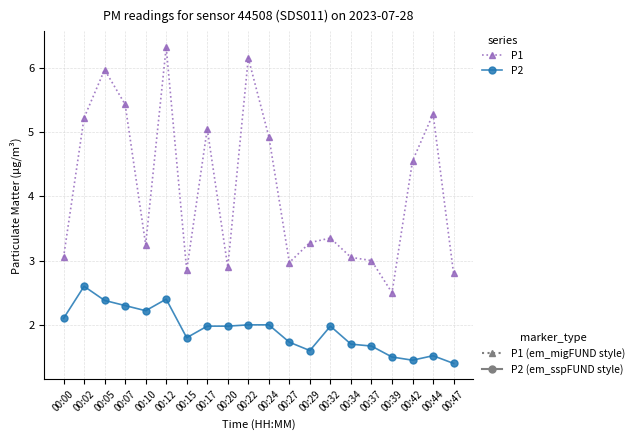

What is the total value across all series at 00:34?

4.8